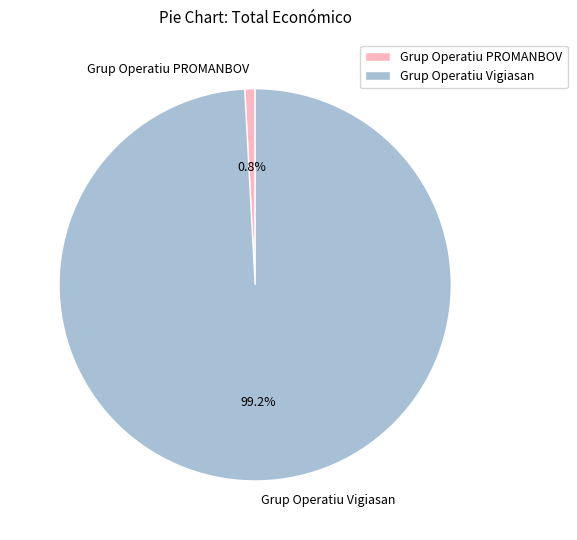

Does Grup Operatiu Vigiasan account for over 50% of the chart?

Yes